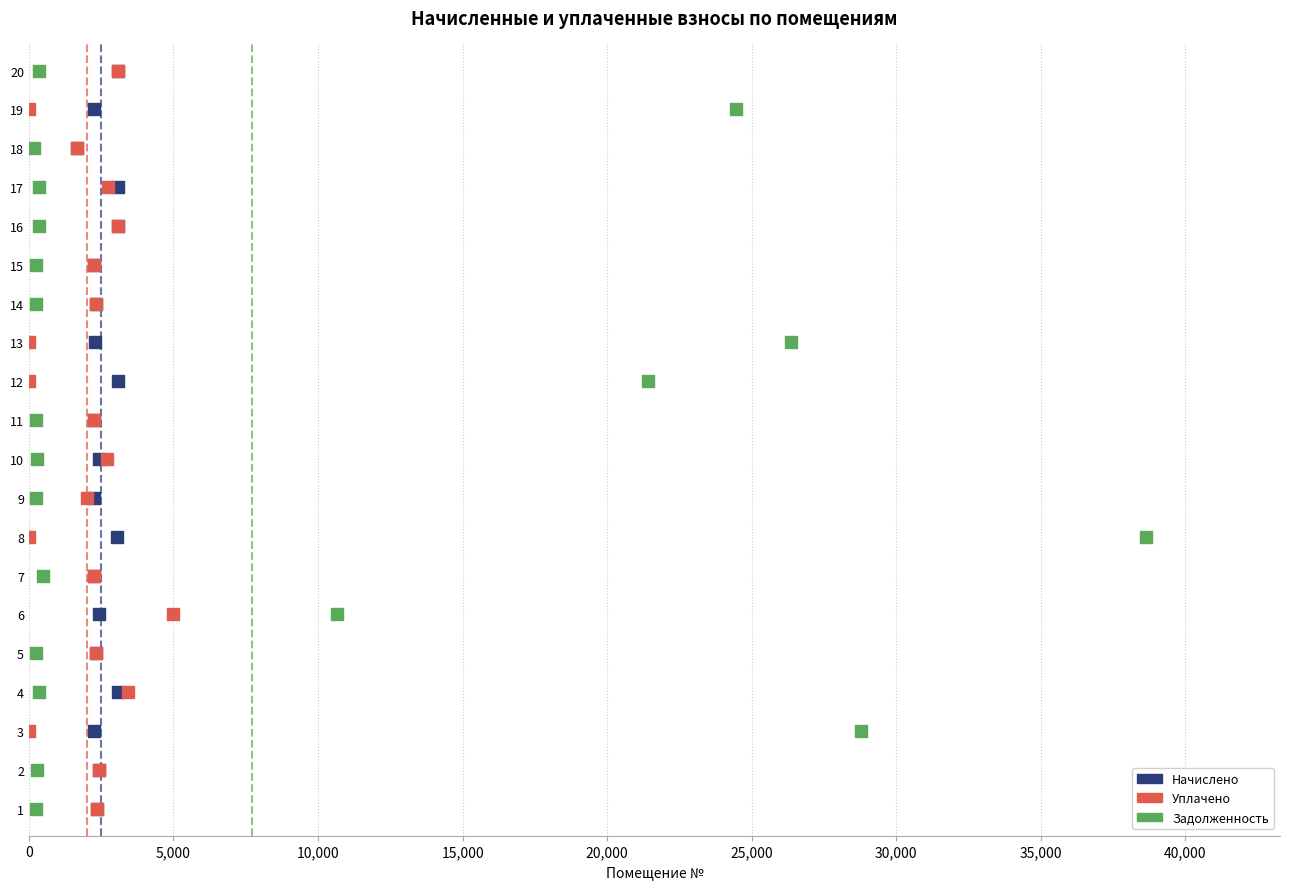

What are all the series names shown in the legend?

Начислено, Уплачено, Задолженность